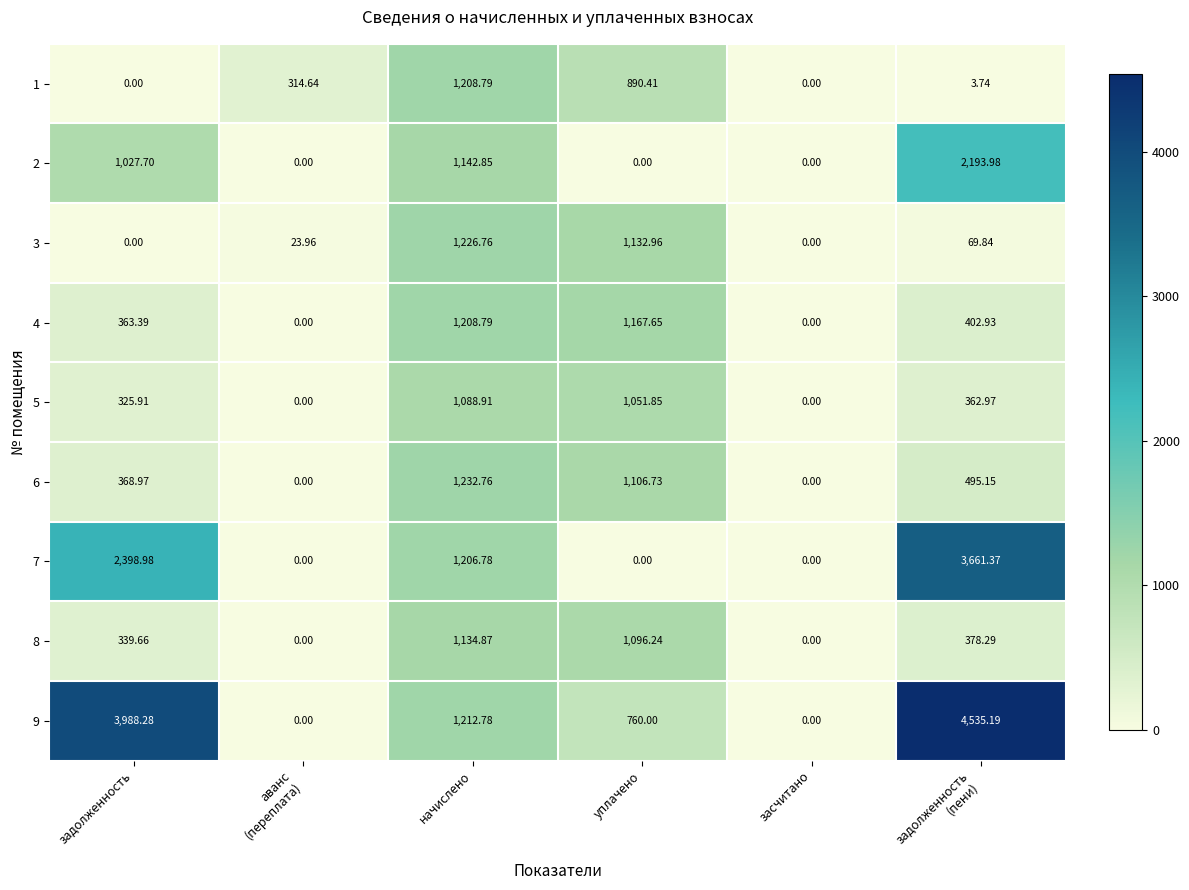

How many values in the 5 series are below 362?

3